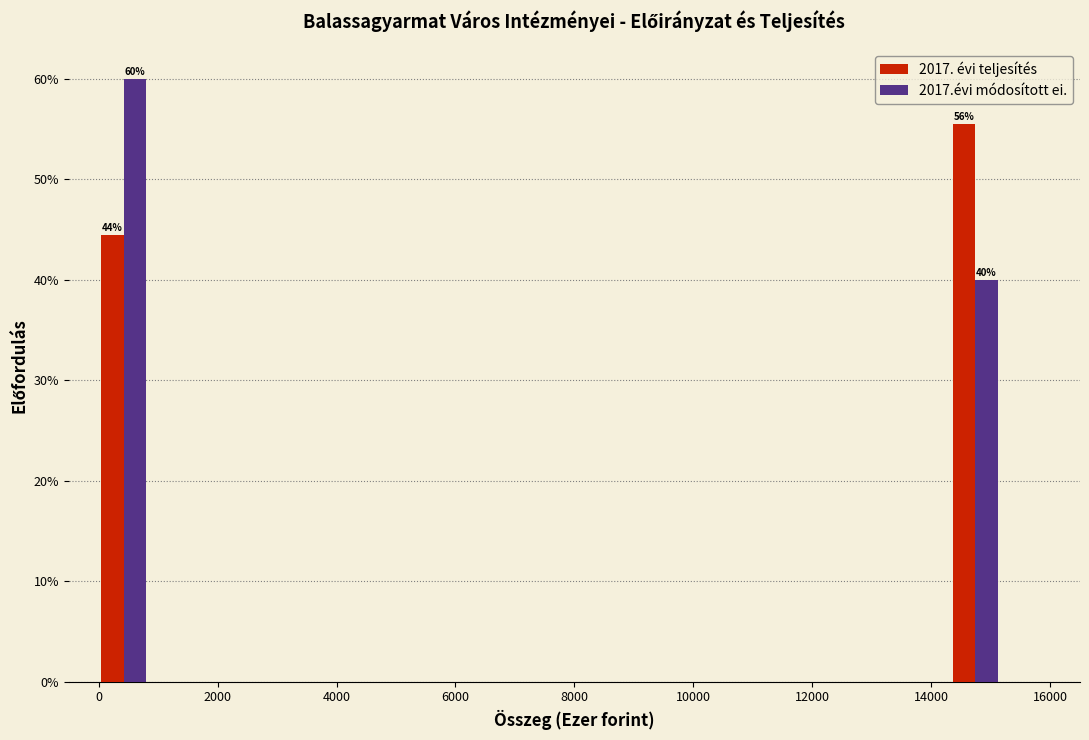

In the 2017. évi teljesítés series, which range on the x-axis has the tallest bar?

14400 to 15200